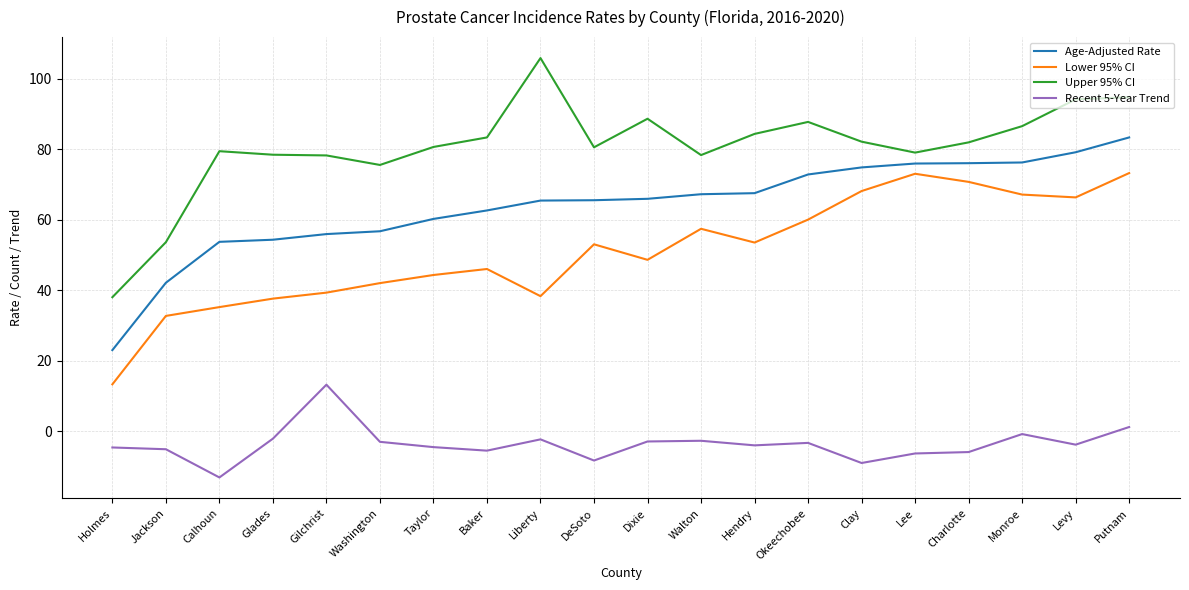

True or false: Upper 95% CI has a value of 88.6 at Dixie.

True